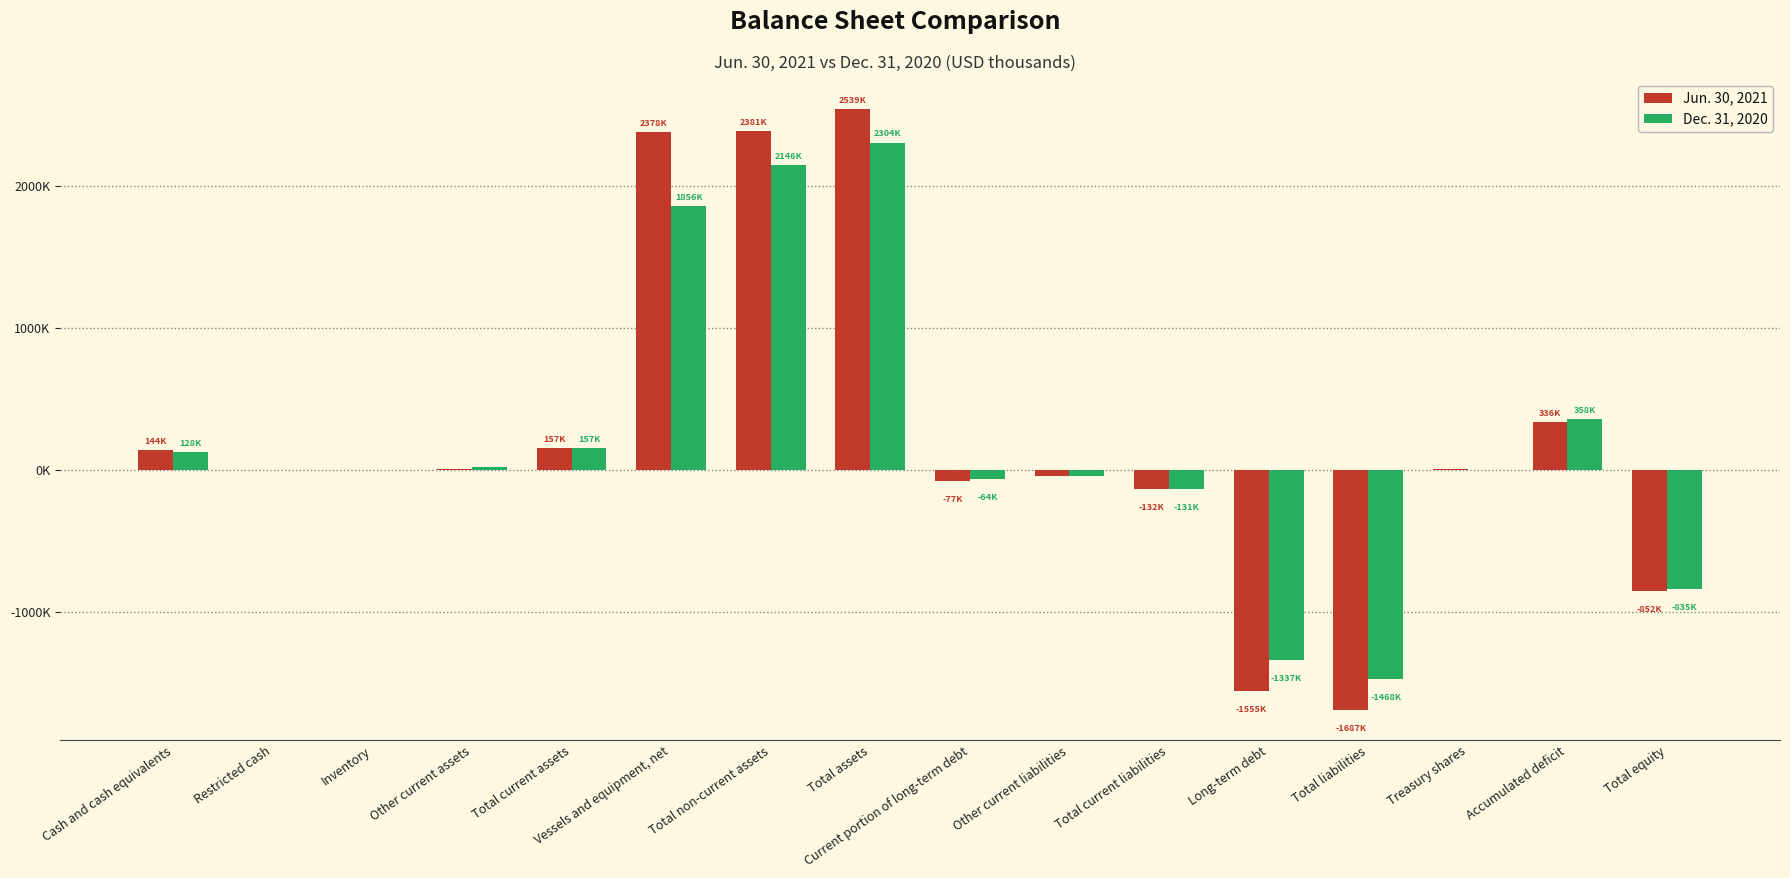

Are the bars grouped side by side (vs. stacked)?

Yes